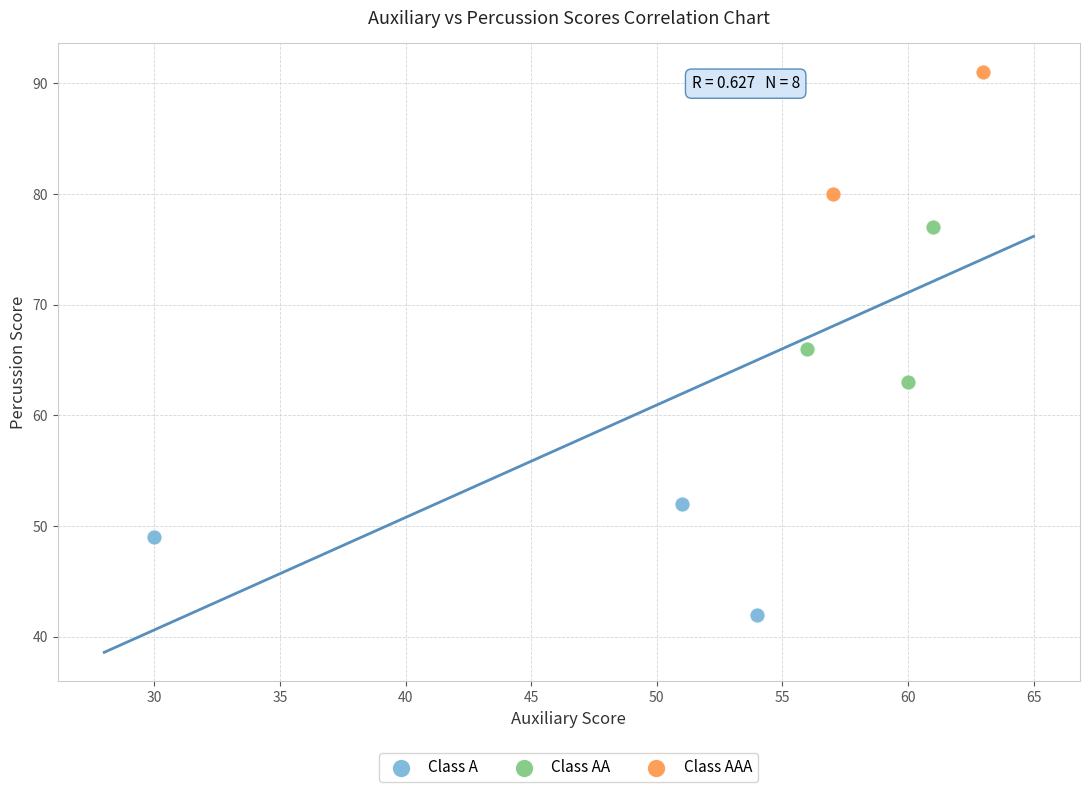

What are all the series names shown in the legend?

Class A, Class AA, Class AAA